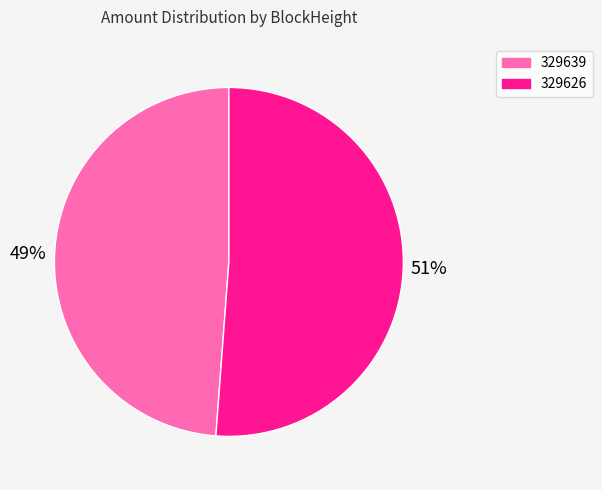

To the nearest percent, what is the combined percentage of 329626 and 329639?

100%